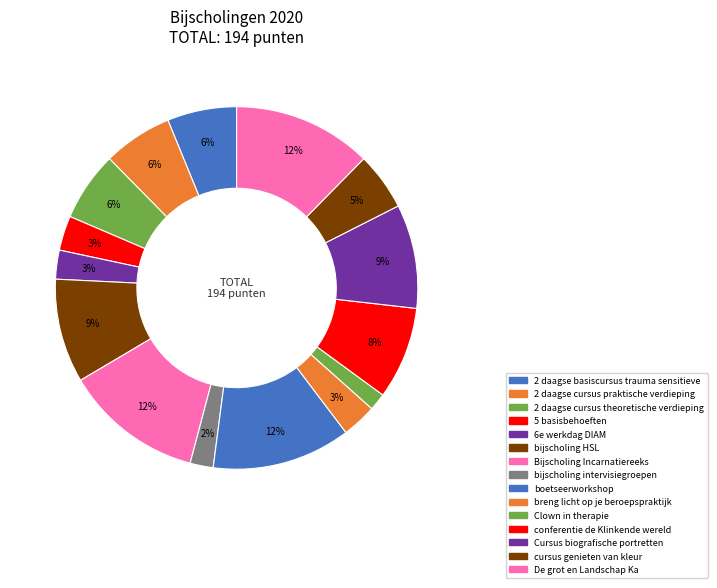

To the nearest percent, what is the average slice percentage?

7%